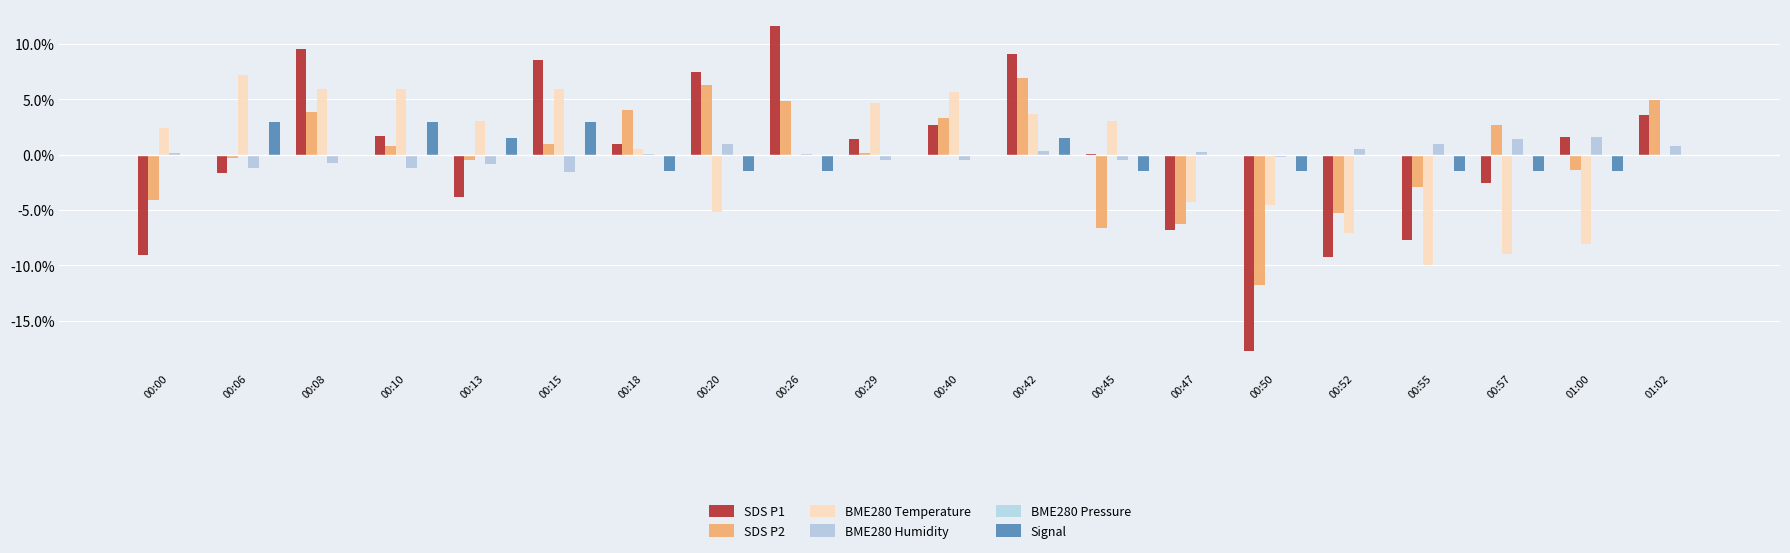

What is the difference between the maximum and minimum values in the SDS P1 series?

29.4